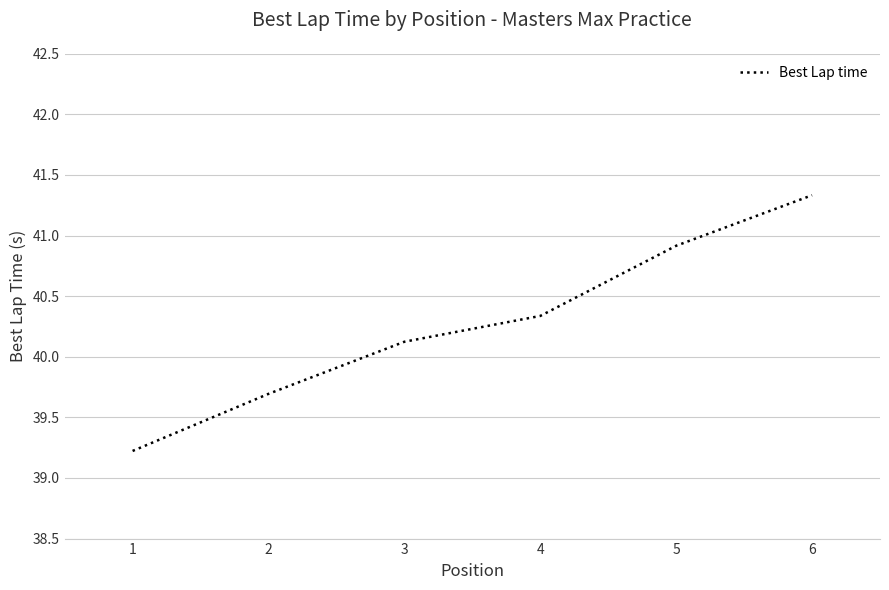

What is the smallest value displayed?

39.2